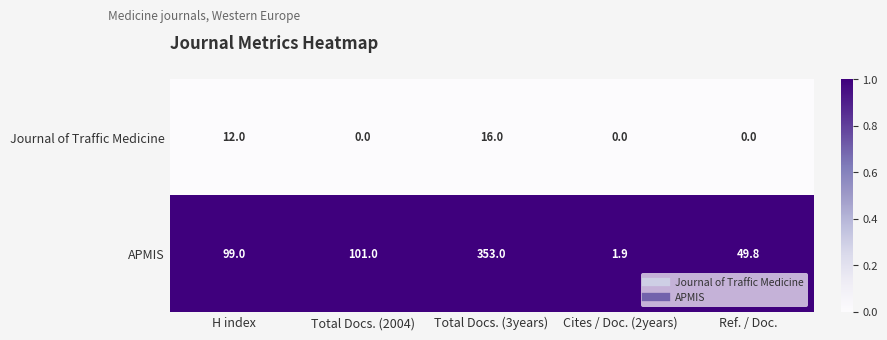

Reading right to left, transcribe all the data shown in this chart.

Journal of Traffic Medicine: 0.0	0.0	16.0	0.0	12.0
APMIS: 49.8	1.9	353.0	101.0	99.0